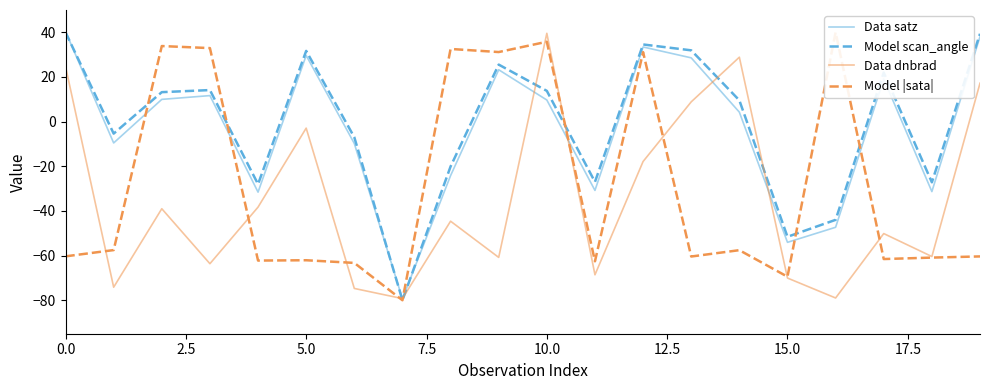

True or false: Model |sata| and Data dnbrad intersect in this chart.

True